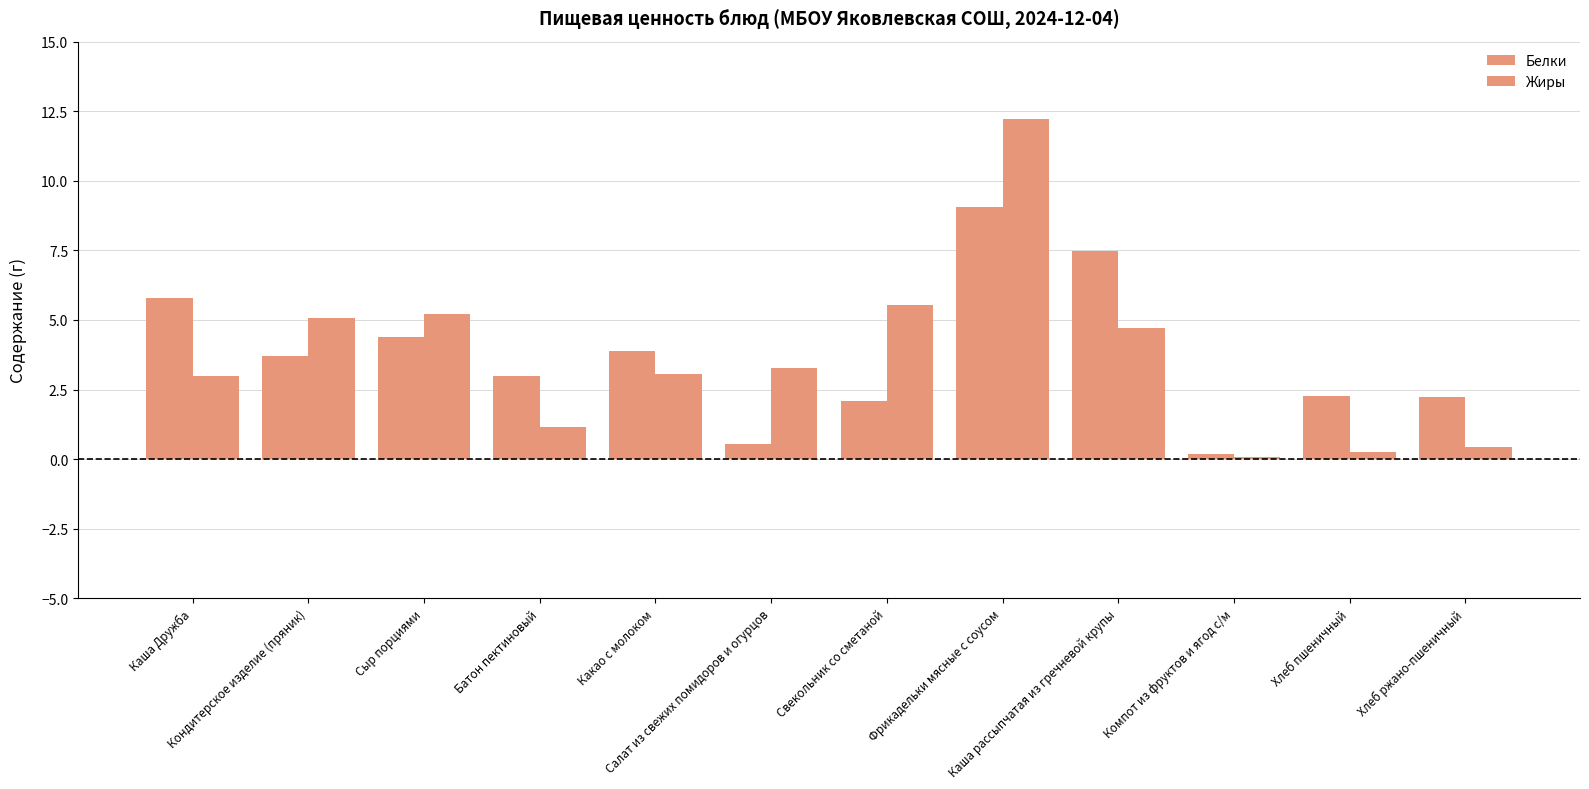

What is the difference between the Белки values at Батон пектиновый and Компот из фруктов и ягод с/м?

2.8